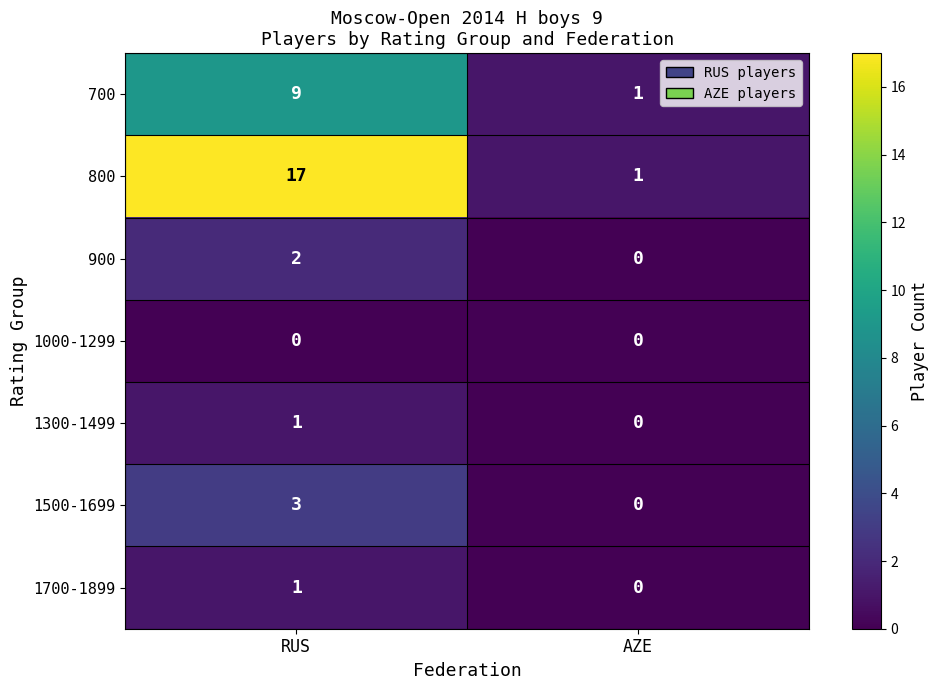

Which series has the largest total across all categories?

800